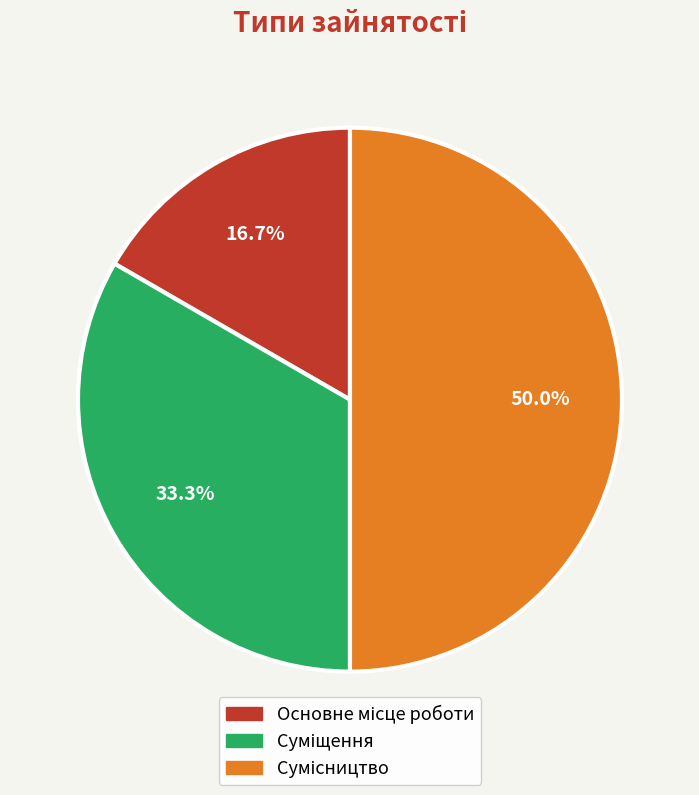

What percentage is NOT represented by Сумісництво?

50.0%